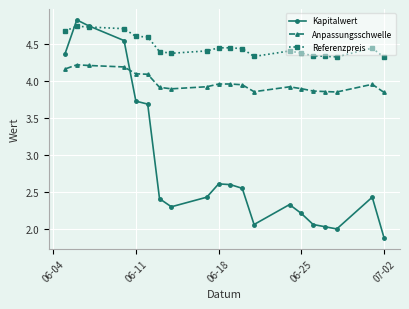

The Kapitalwert series shows 2.6 at 06-18. True or false?

True